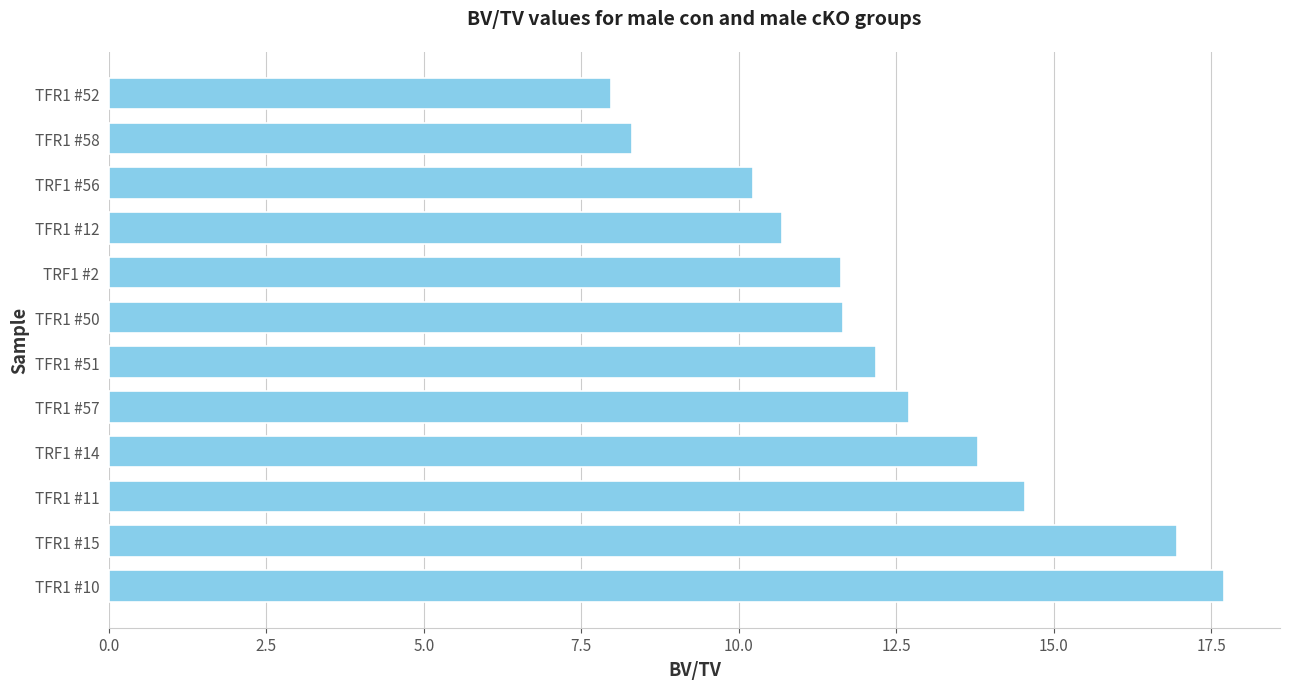

Are the bars horizontal?

Yes